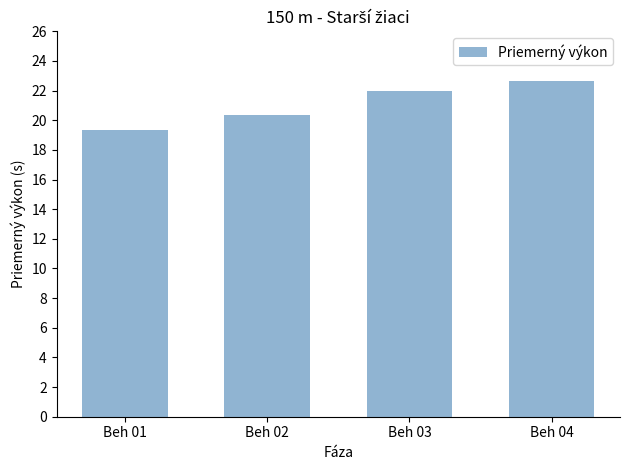

Does the chart contain any negative values?

No